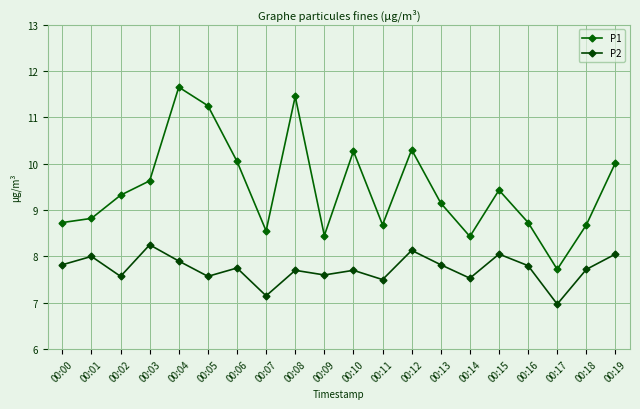

What is the spread (max minus min) of values at 00:17?

0.8